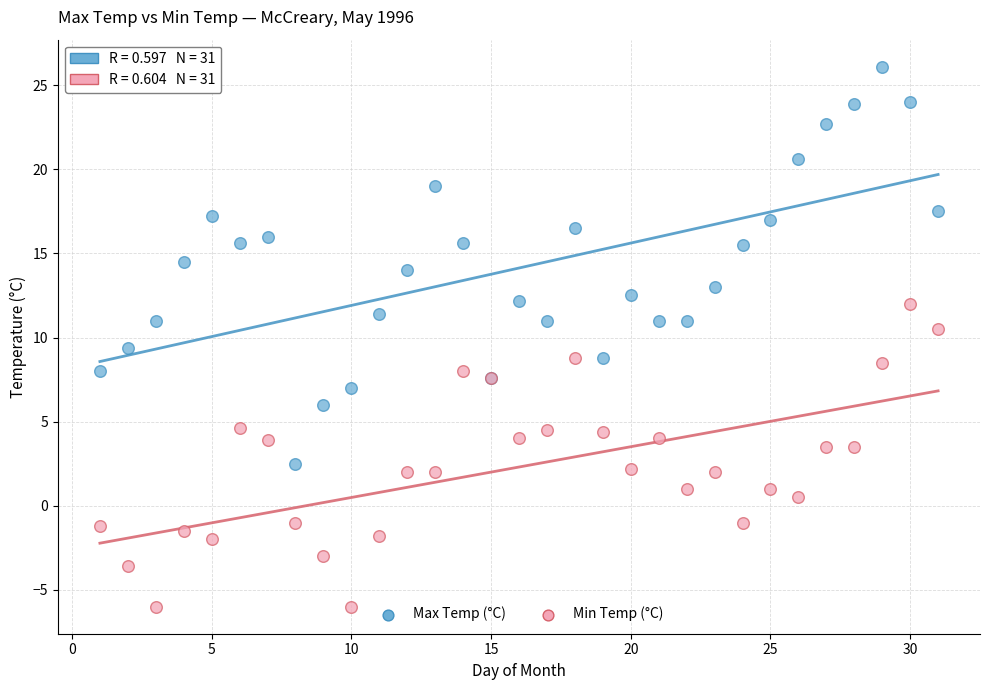

Which series contains the highest Y value?

Max Temp (°C)